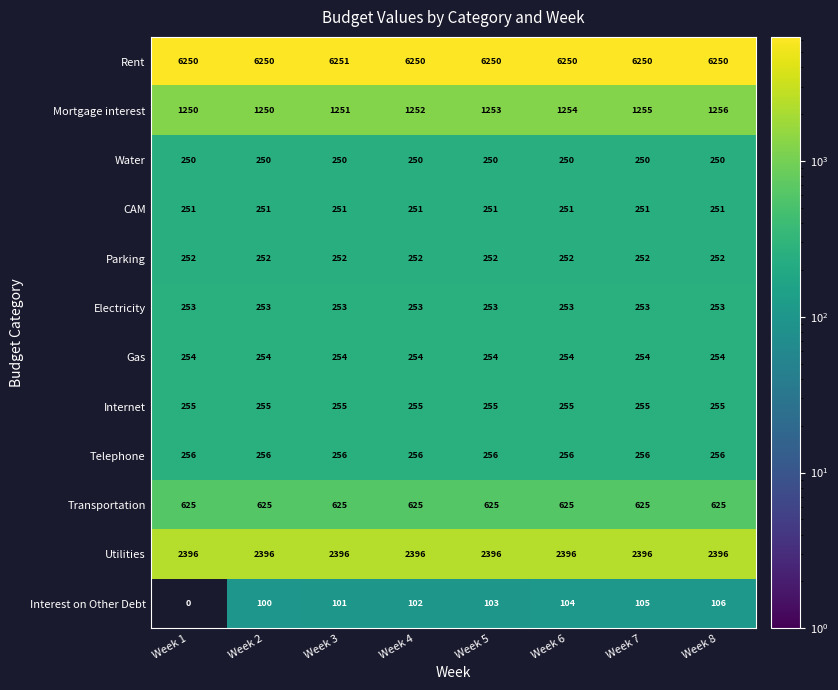

What is the spread (max minus min) of values at Week 5?

6147